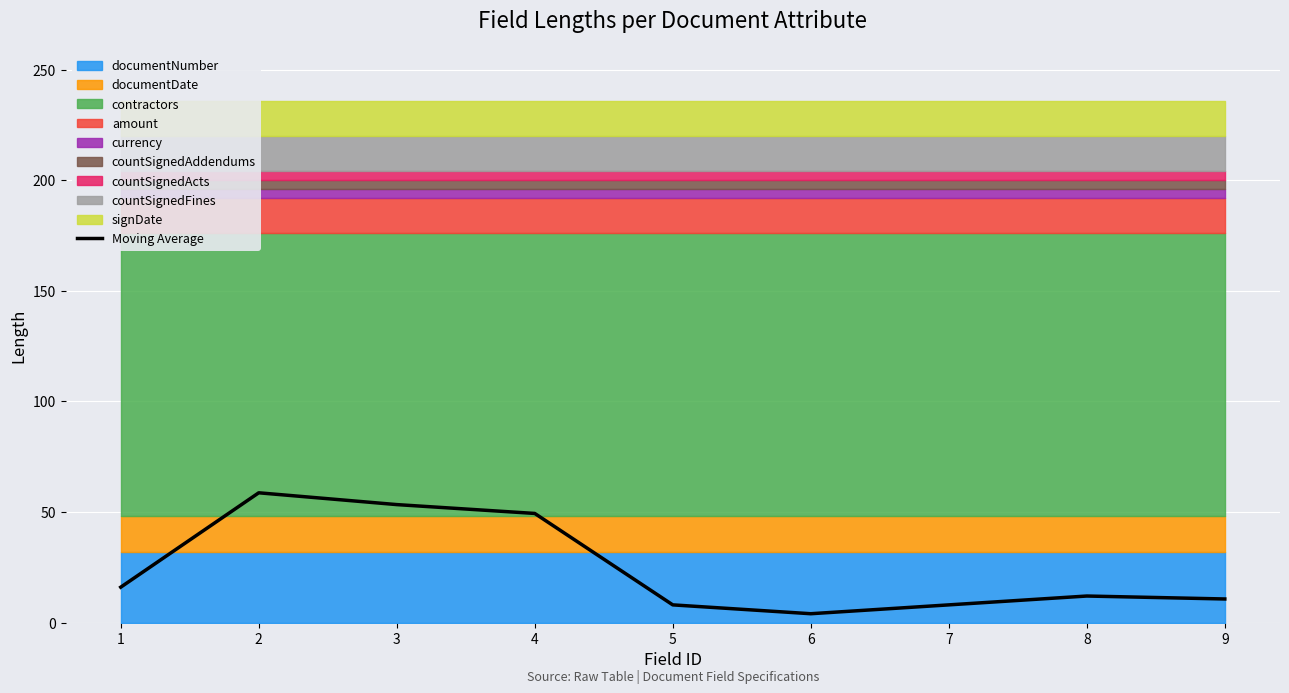

What is the smallest value displayed?

4.0